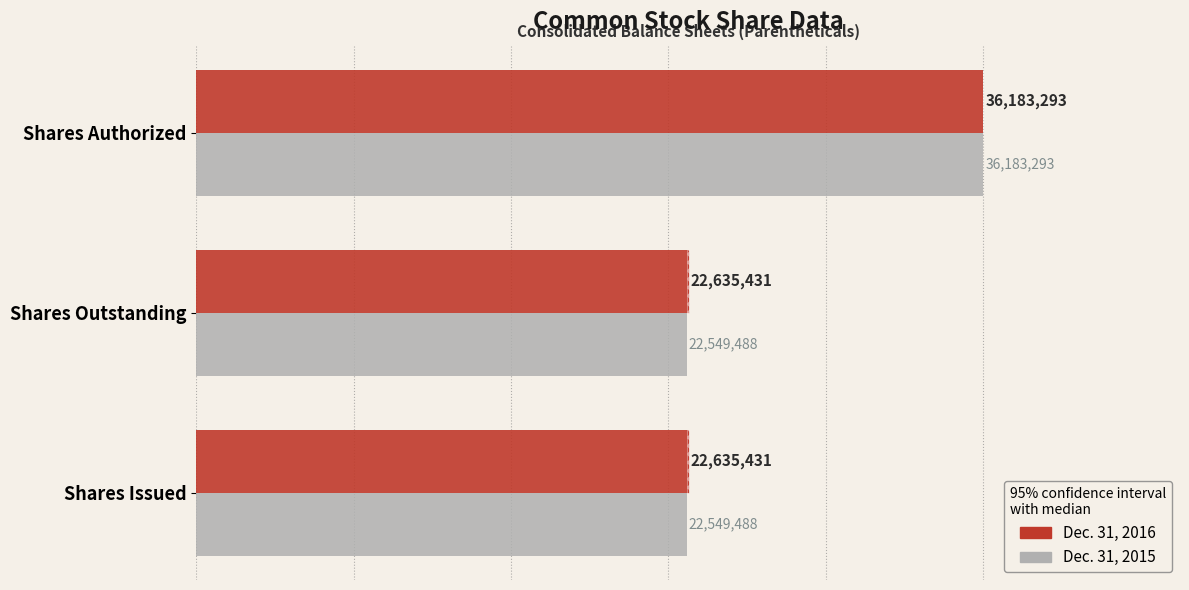

Which series has the largest total across all categories?

Dec. 31, 2016